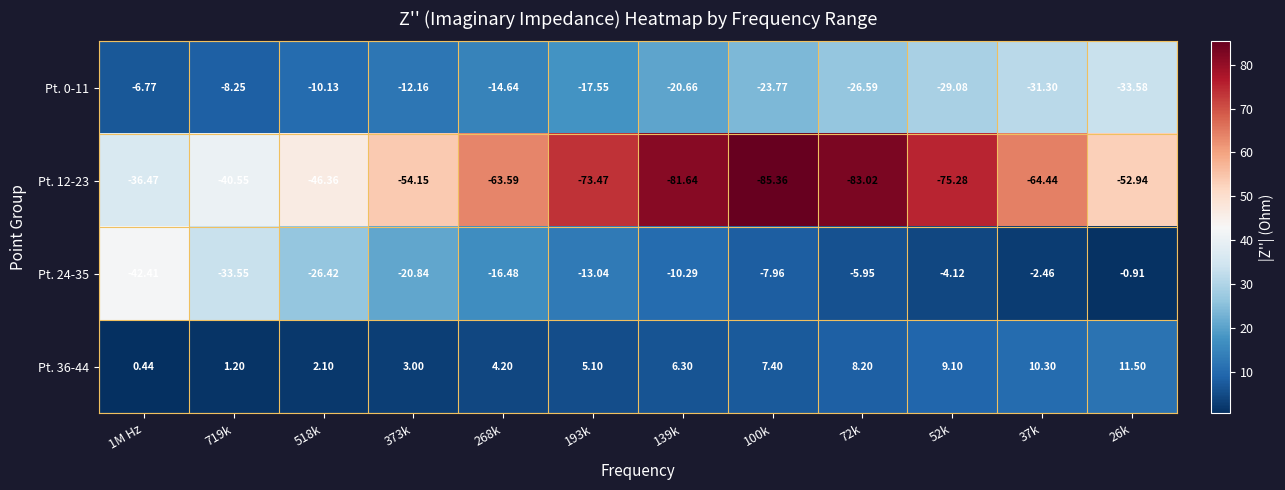

Is the value of Pt. 24-35 at 52k greater than the value of Pt. 0-11 at 373k?

Yes